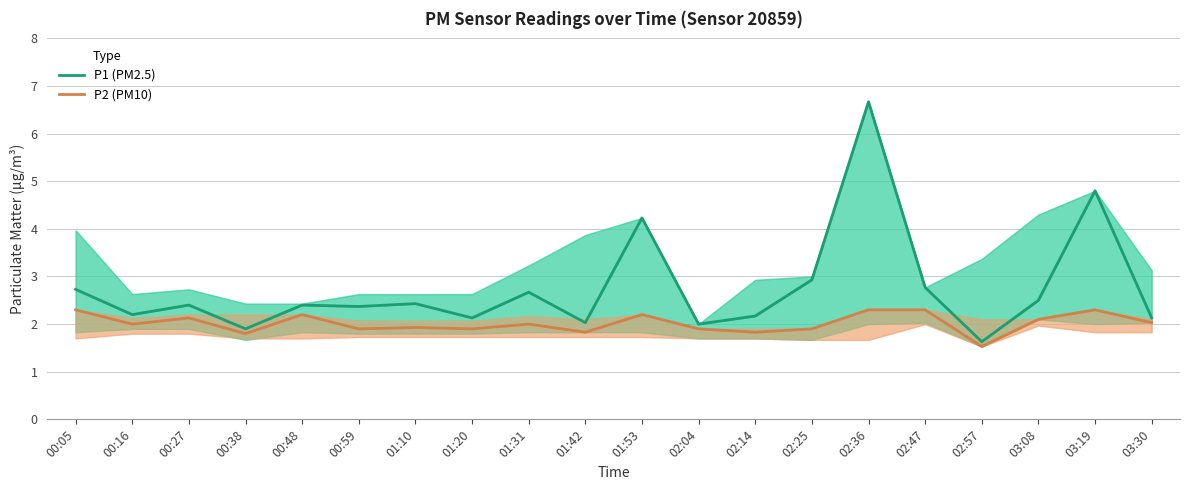

True or false: P2 (PM10) has a value of 2.6 at 02:57.

False